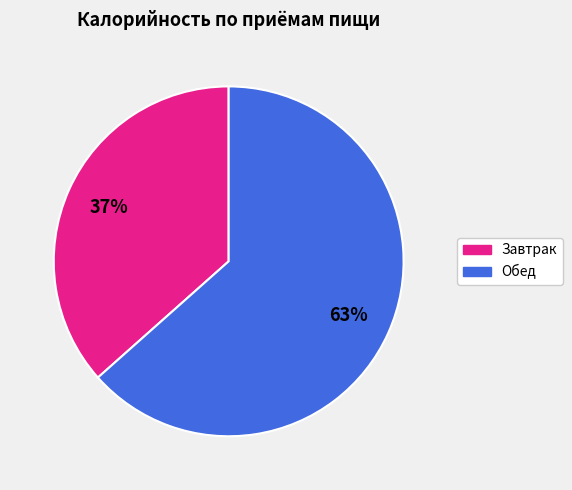

Count the number of slices in the pie.

2